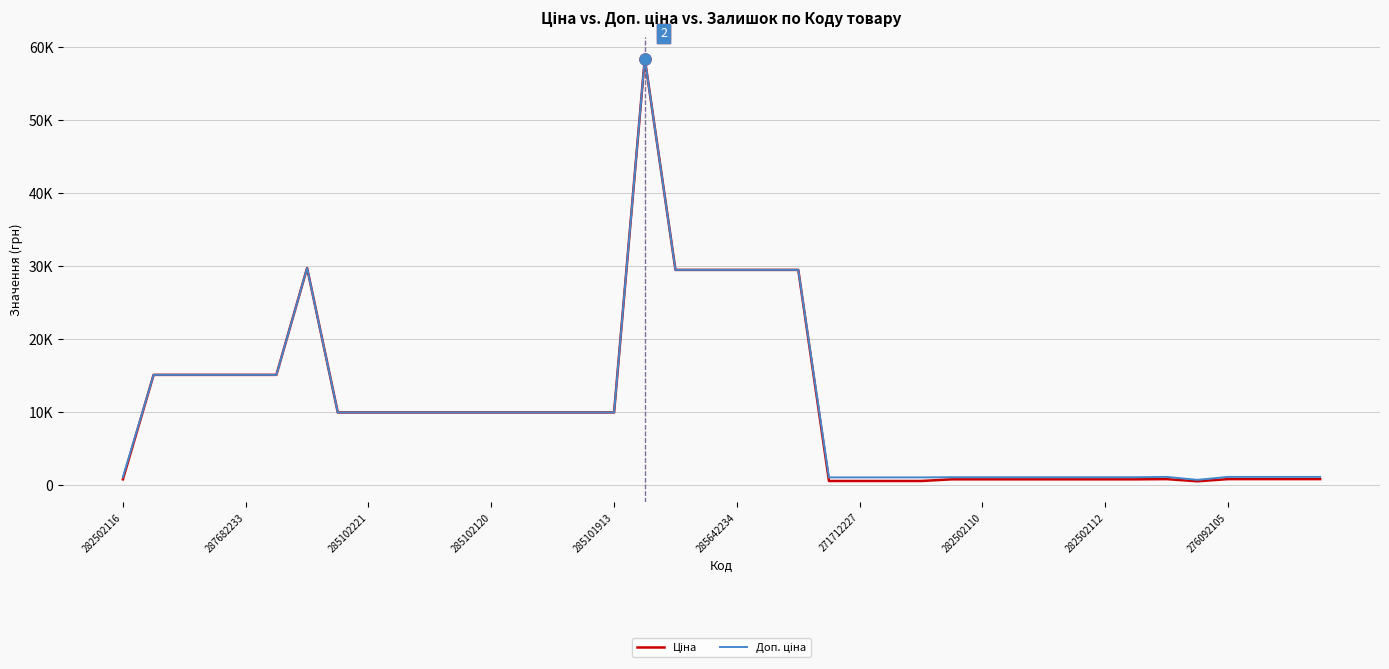

Does the chart display data point markers on the line(s)?

No